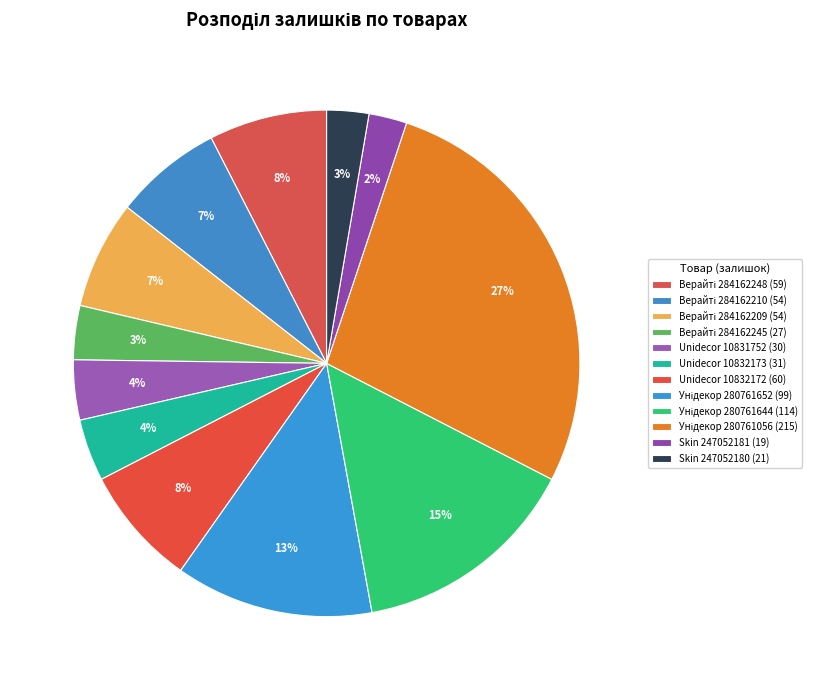

How many slices are in this pie chart?

12